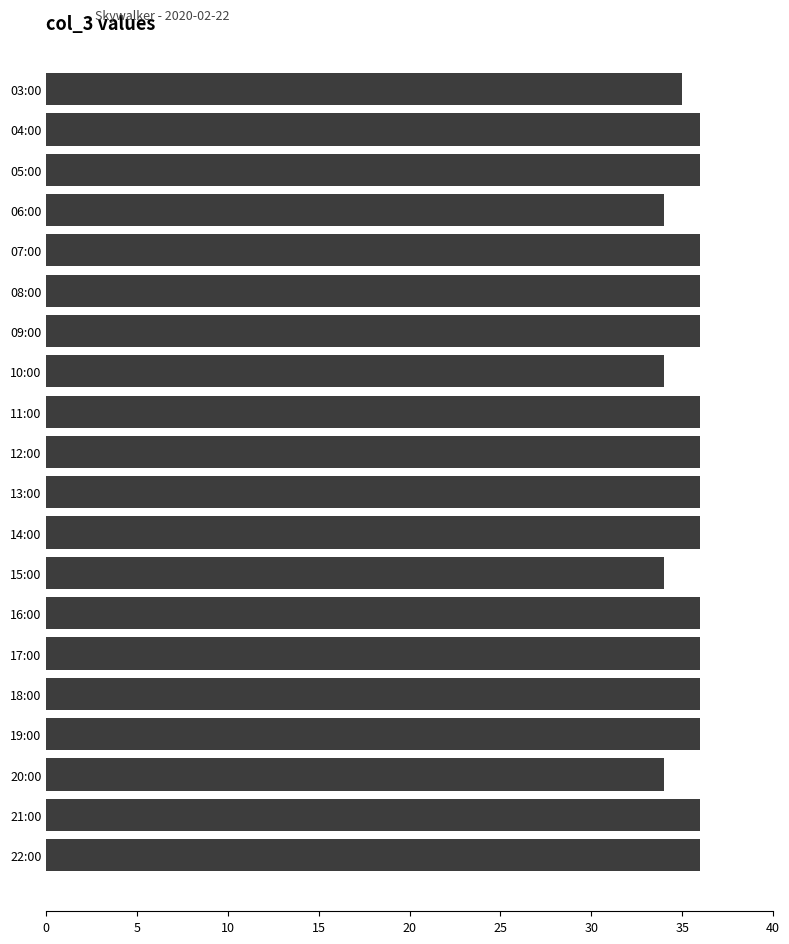

Is it true that the value at 11:00 is 36?

True